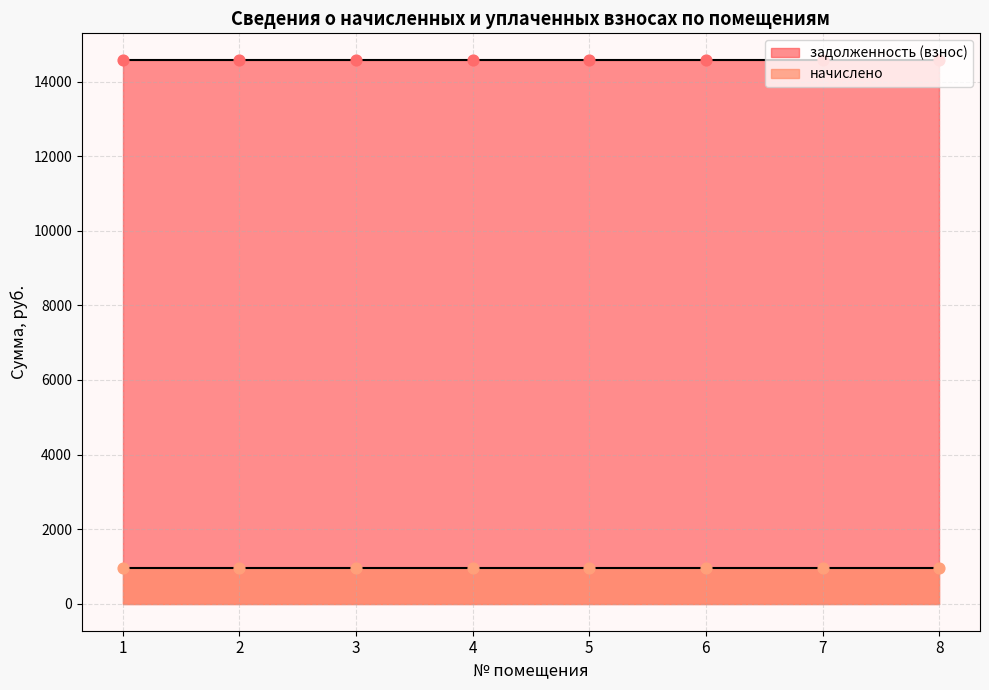

Which series has the largest total across all categories?

задолженность (взнос)